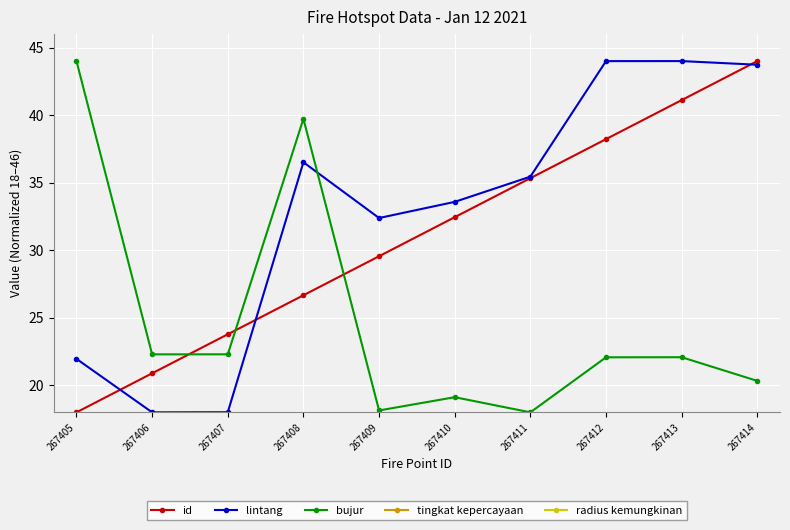

Reading left to right, transcribe all the data shown in this chart.

id: 267405=18.0	267406=20.9	267407=23.8	267408=26.7	267409=29.6	267410=32.4	267411=35.3	267412=38.2	267413=41.1	267414=44.0
lintang: 267405=22.0	267406=18.0	267407=18.0	267408=36.5	267409=32.4	267410=33.6	267411=35.4	267412=44.0	267413=44.0	267414=43.7
bujur: 267405=44.0	267406=22.3	267407=22.3	267408=39.7	267409=18.1	267410=19.1	267411=18.0	267412=22.1	267413=22.1	267414=20.3
tingkat kepercayaan: 267405=0.0	267406=0.0	267407=0.0	267408=0.0	267409=0.0	267410=0.0	267411=0.0	267412=0.0	267413=0.0	267414=0.0
radius kemungkinan: 267405=0.0	267406=0.0	267407=0.0	267408=0.0	267409=0.0	267410=0.0	267411=0.0	267412=0.0	267413=0.0	267414=0.0